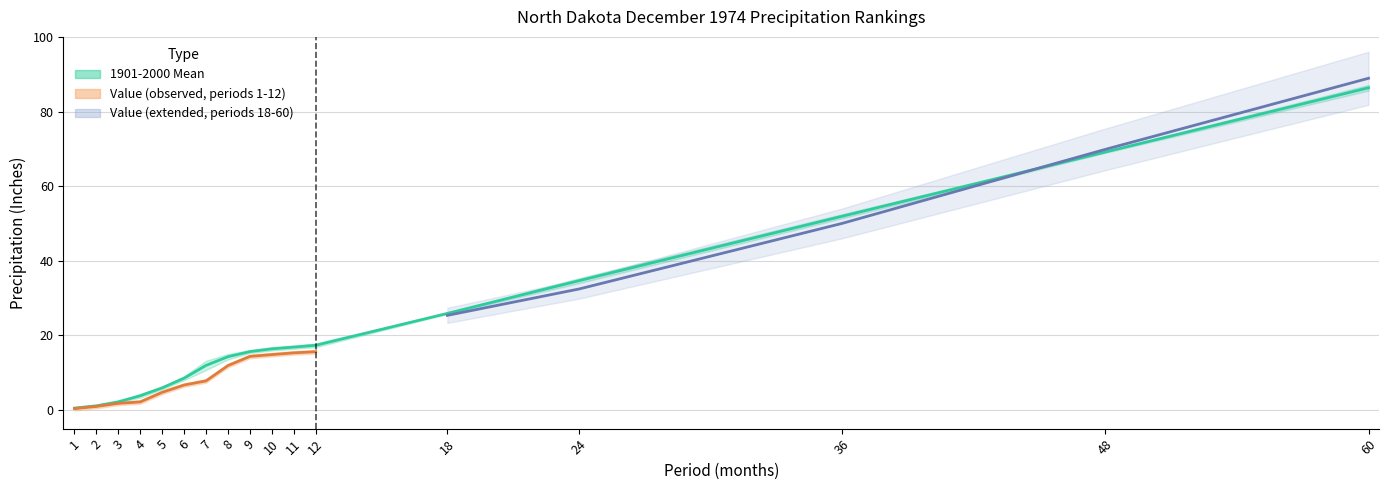

What is the sum of the Departure values at 1 and 36?

-2.0